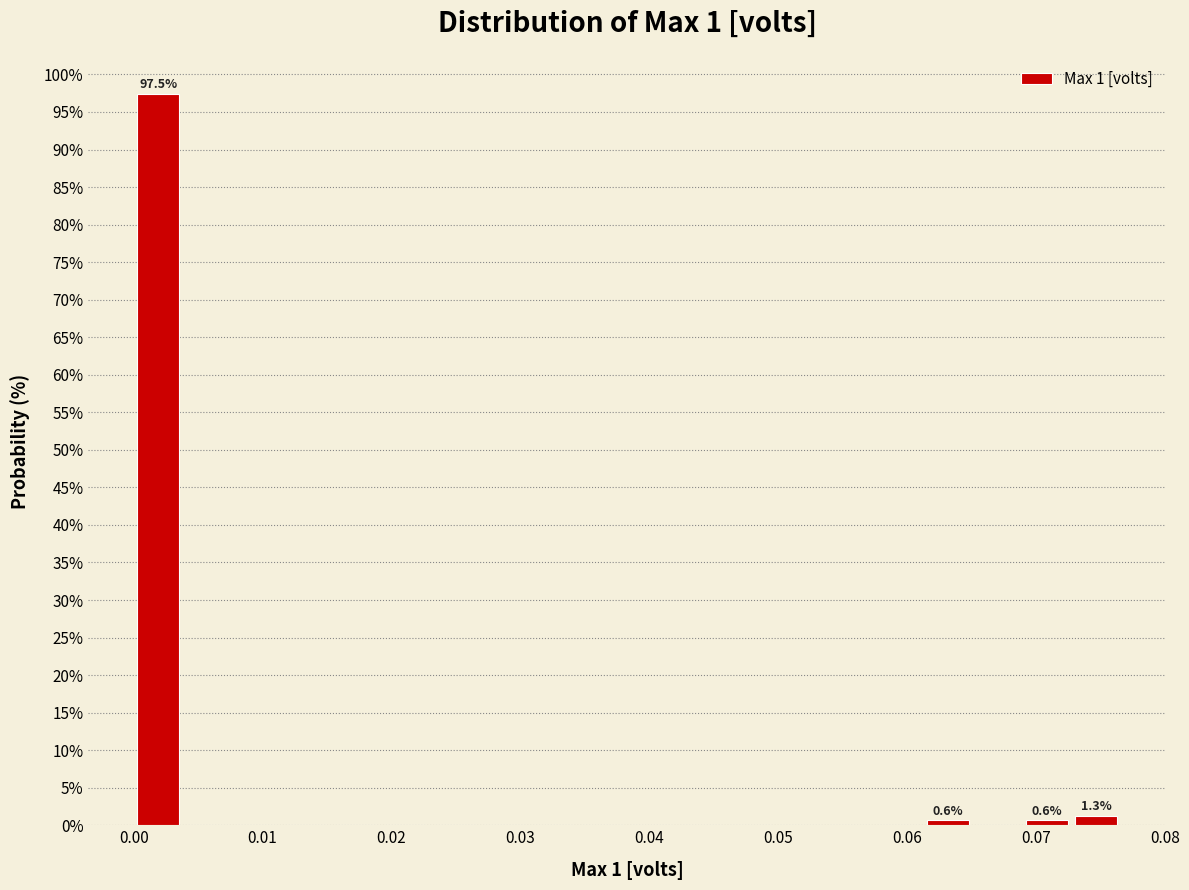

Read against the x-axis, roughly where is the centre of the tallest bar?

0.002